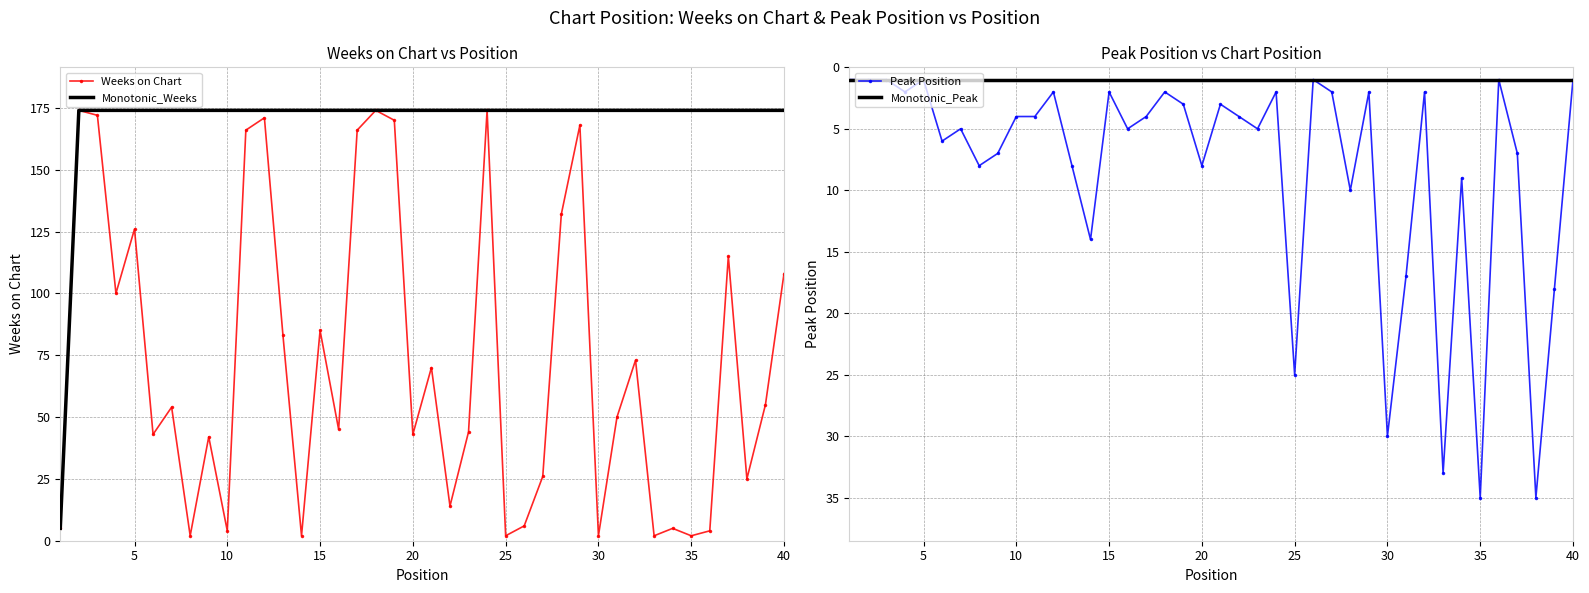

At how many categories does at least one series exceed 22?

39